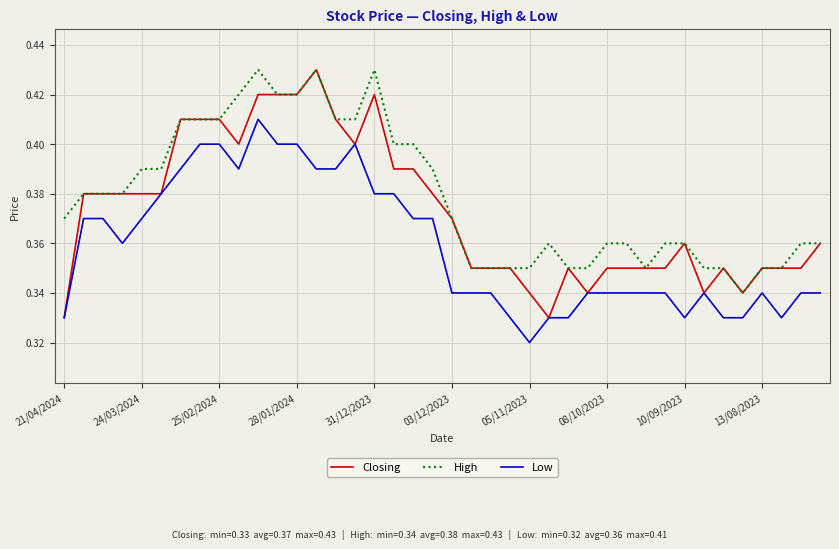

True or false: Low and High intersect in this chart.

False